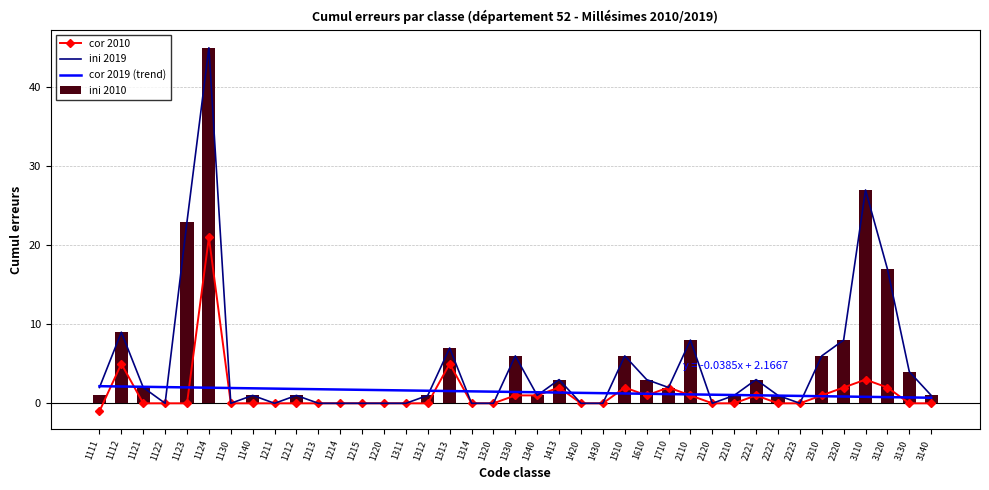

What is the difference between the cor 2019 (trend) values at 1112 and 1123?

0.1